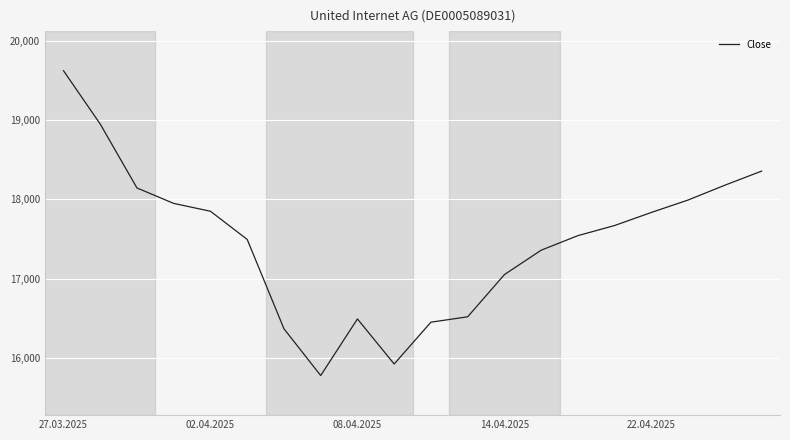

What is the smallest value displayed?

15776